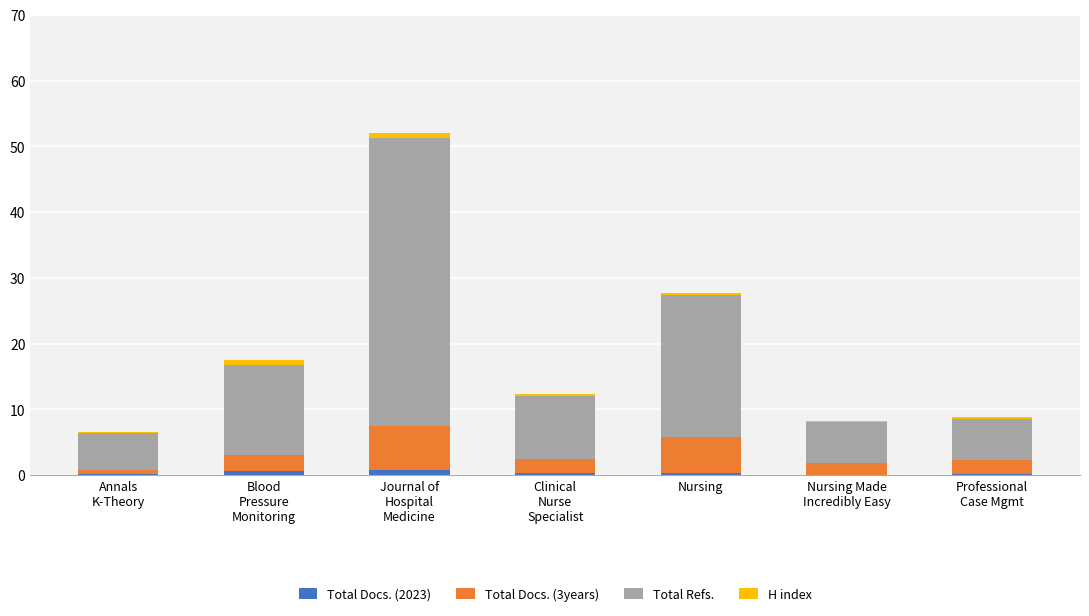

How many Total Docs. (2023) values are between 0 and 1?

7